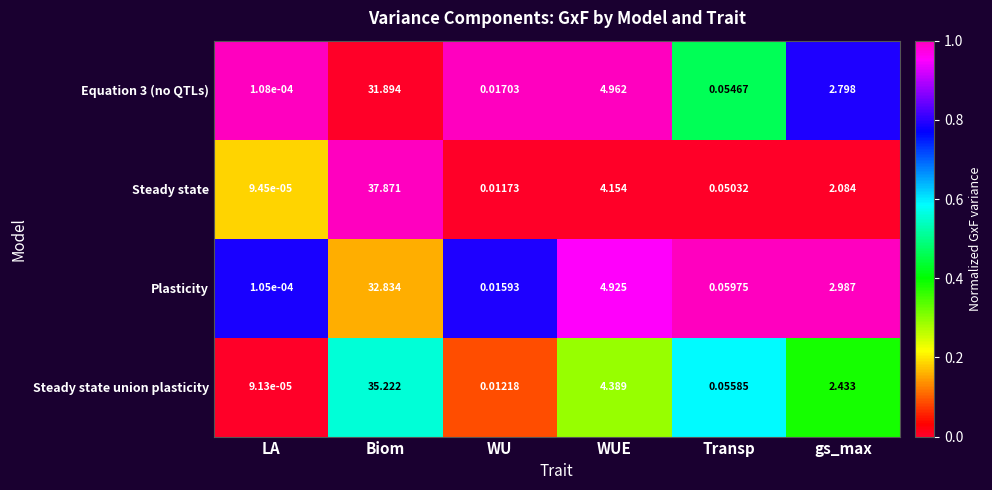

Which category has the highest value in the Equation 3 (no QTLs) series?

Biom